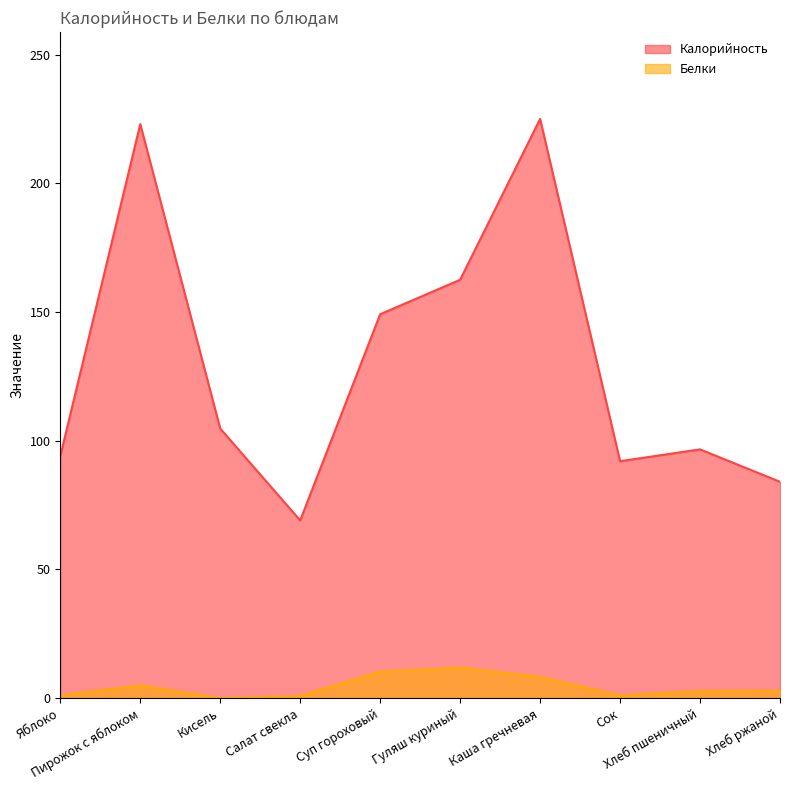

Where is Белки nearest to the value 5?

Пирожок с яблоком